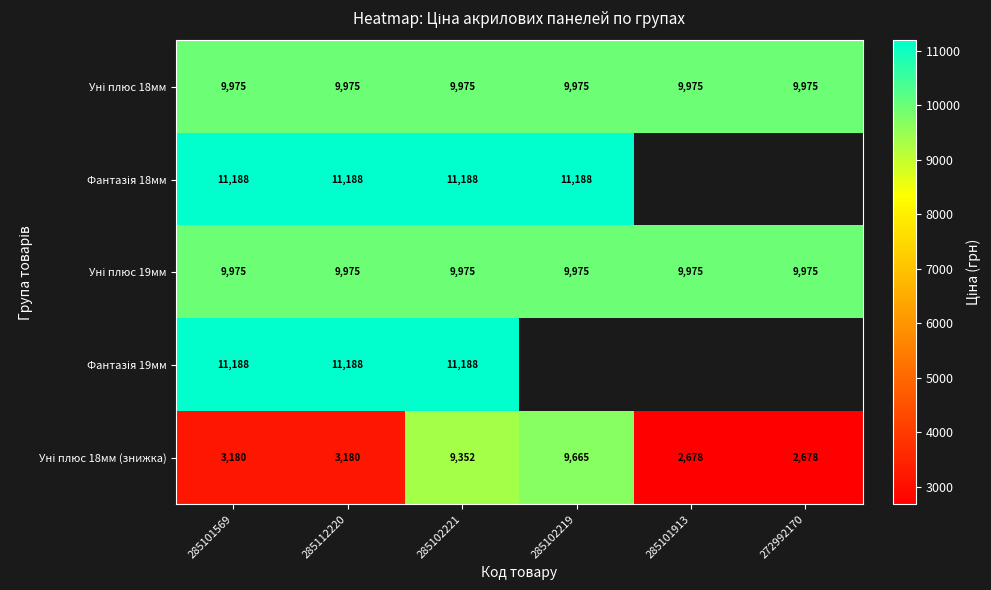

What is the highest value of the Уні плюс 18мм series?

9975.0